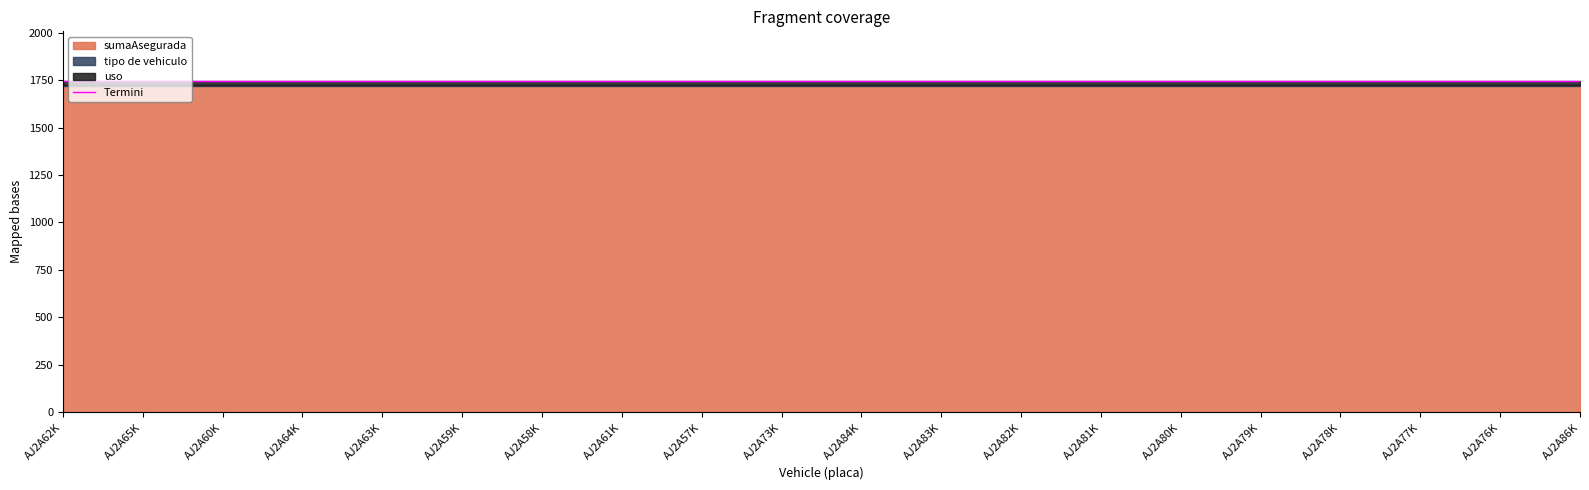

What is the highest value of the tipo de vehiculo series?

5